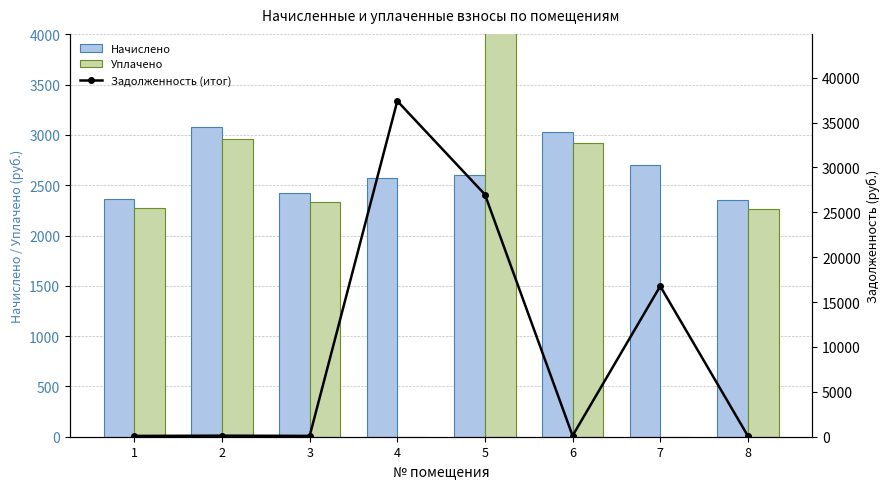

Does the chart contain stacked bars?

No